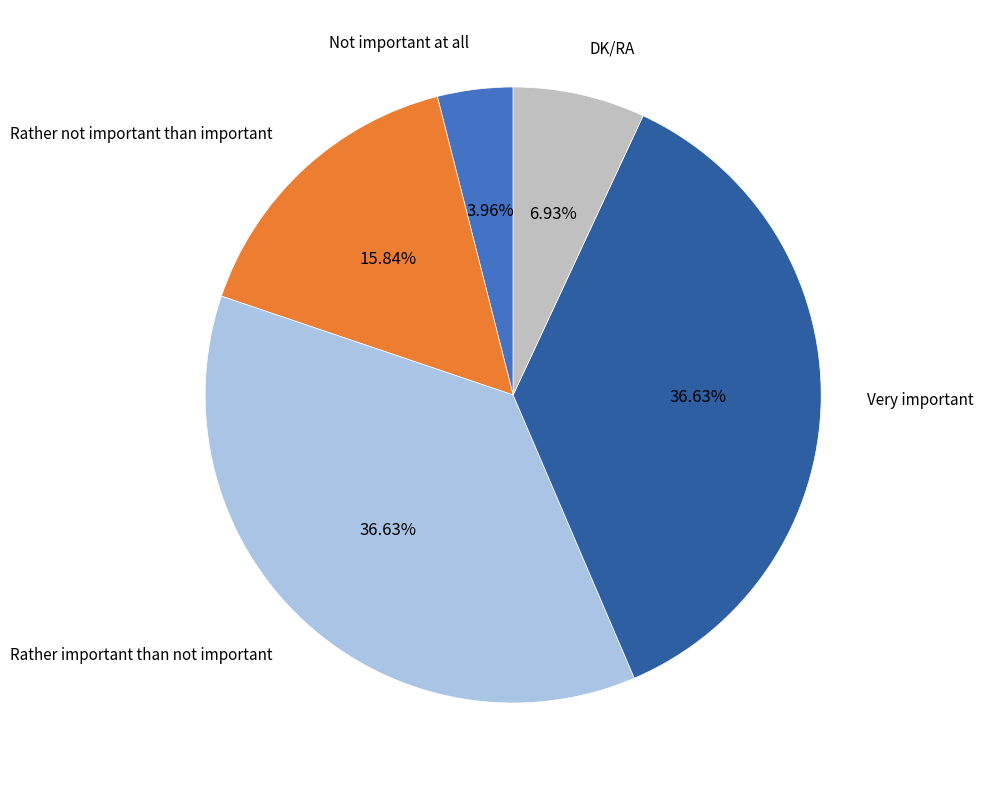

How many slices are in this pie chart?

5